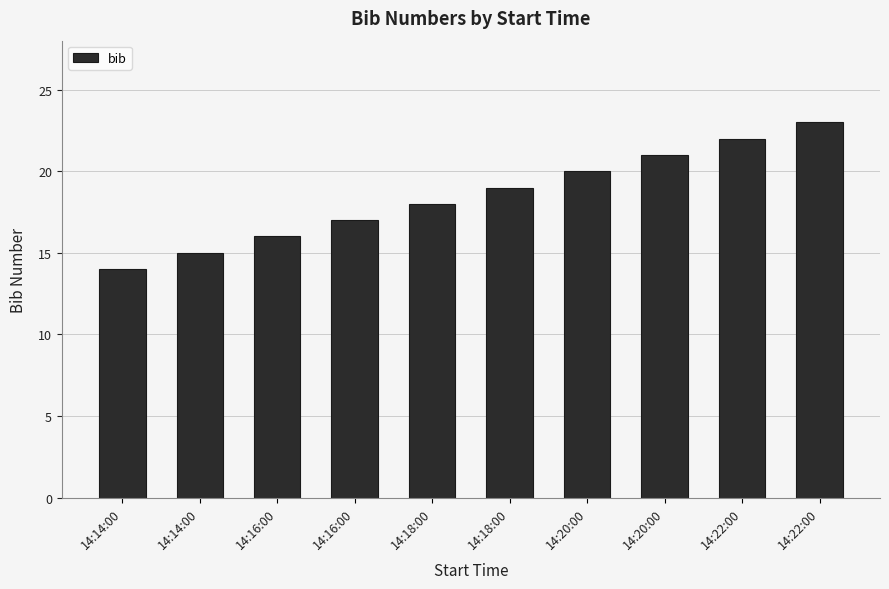

Approximately how many times larger is the value at 14:16:00 compared to 14:18:00?

0.9